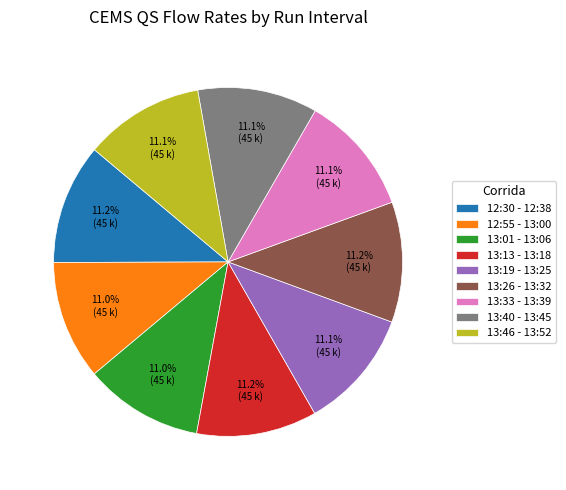

What is the ratio of the value at 13:13 - 13:18 to the value at 13:26 - 13:32?

1.0